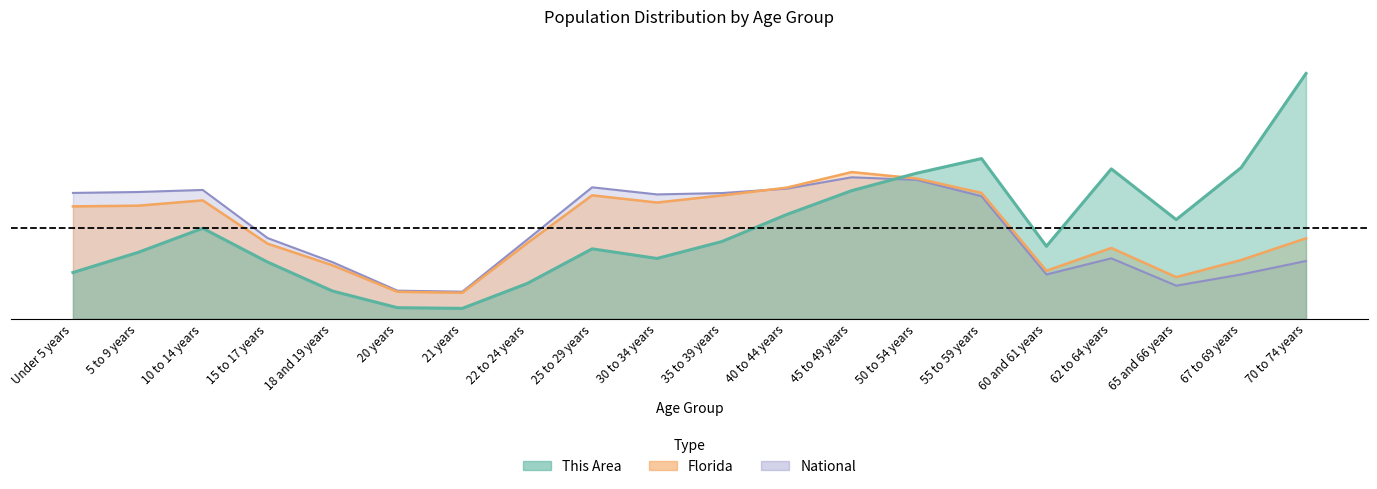

Does the chart display data point markers on the line(s)?

No